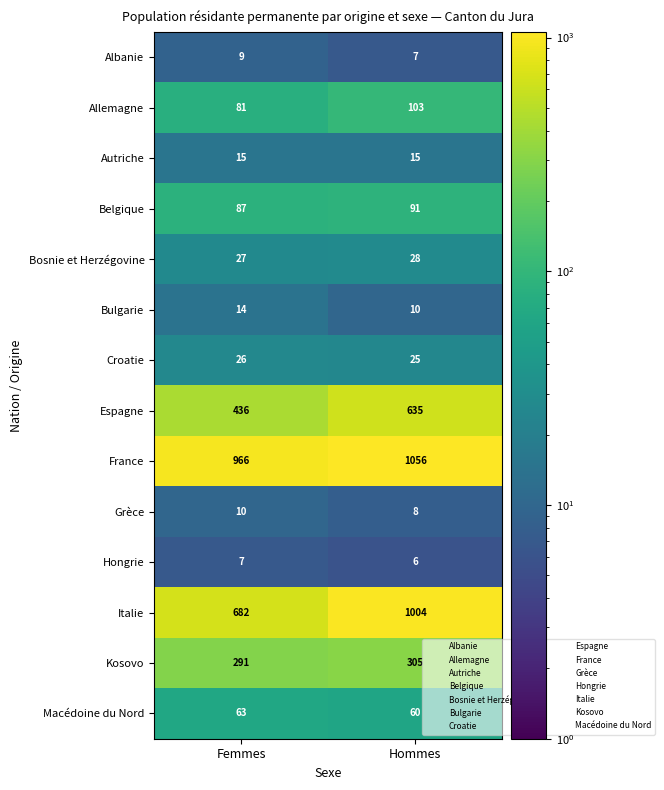

True or false: Bosnie et Herzégovine has a value of 12 at Hommes.

False